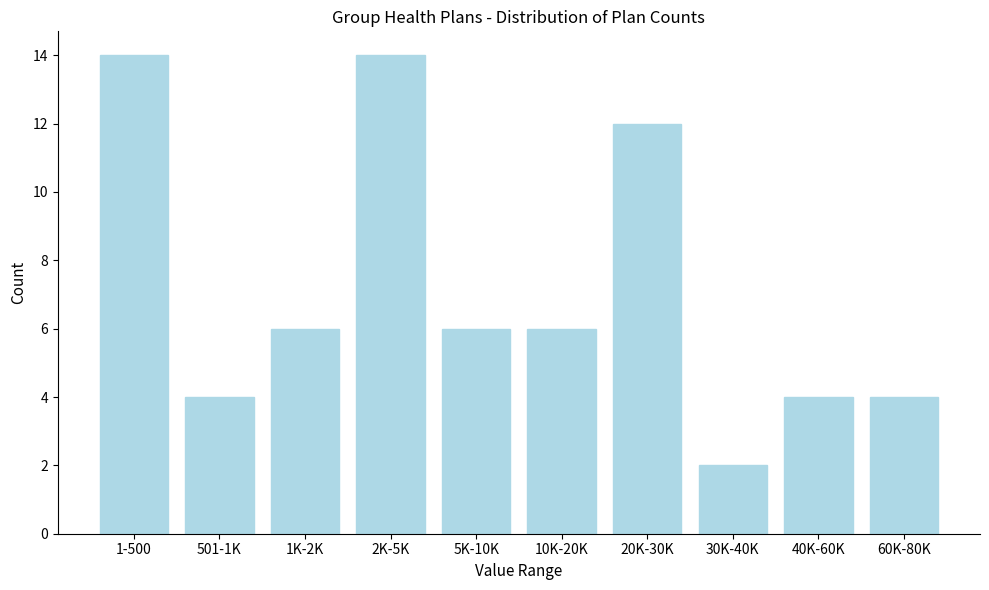

Reading left to right, transcribe all the data shown in this chart.

1-500=14	501-1K=4	1K-2K=6	2K-5K=14	5K-10K=6	10K-20K=6	20K-30K=12	30K-40K=2	40K-60K=4	60K-80K=4